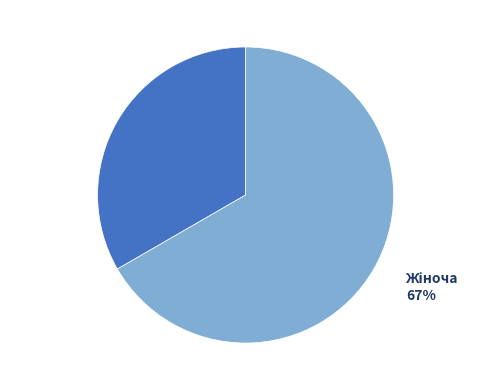

How many slices are in this pie chart?

2